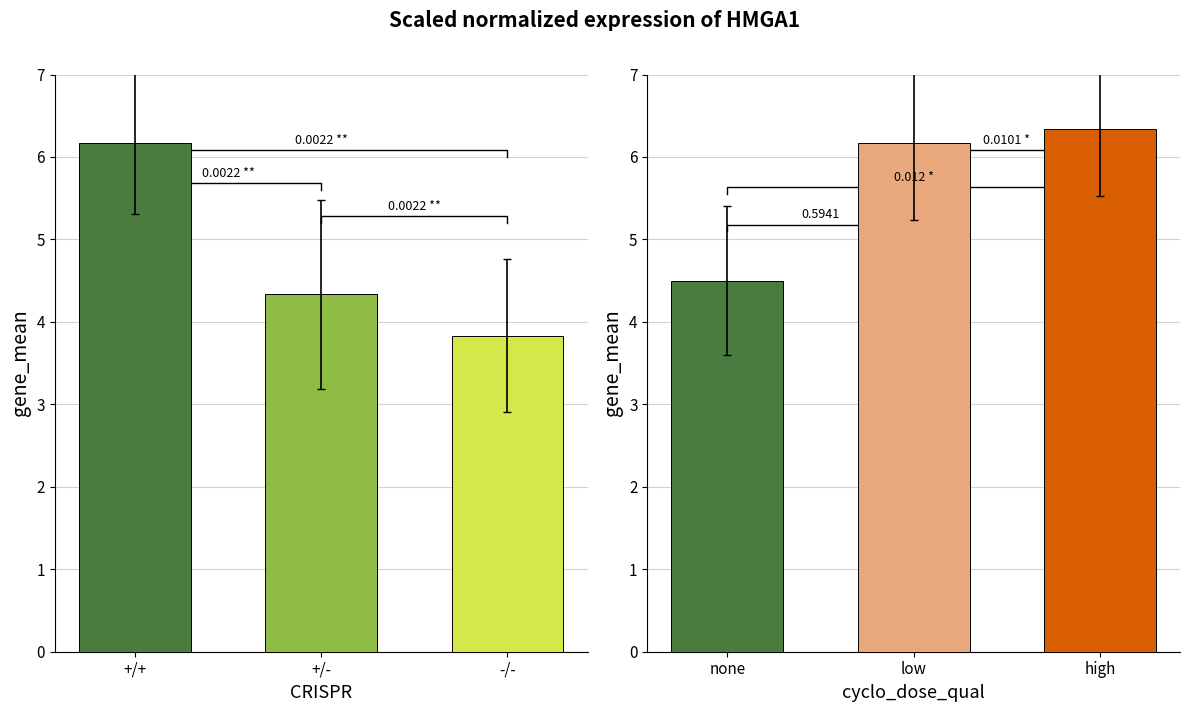

Which series has the largest range (max minus min)?

CRISPR groups